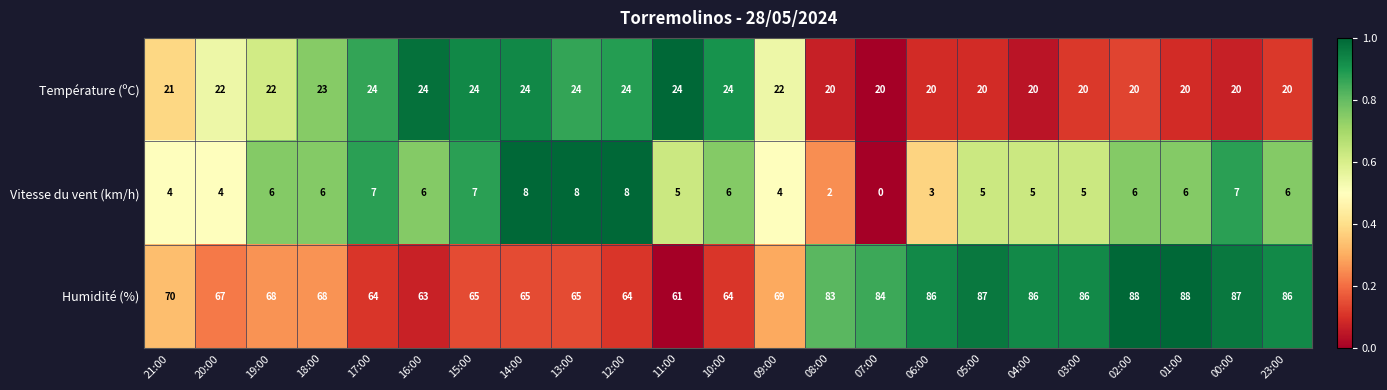

What is the total value across all series at 21:00?

95